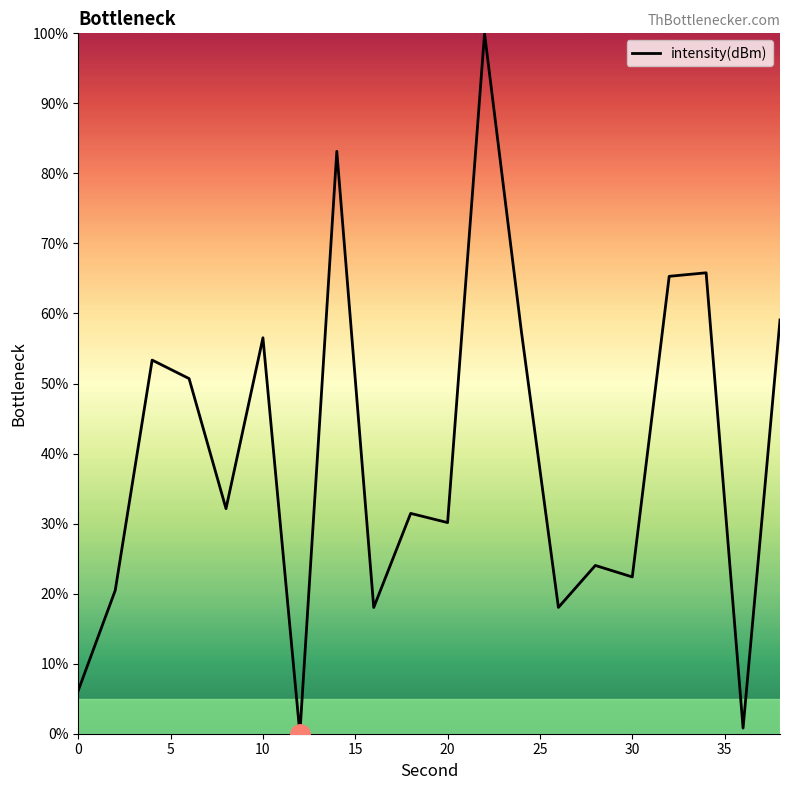

What is the difference between the maximum and minimum values?

100.0